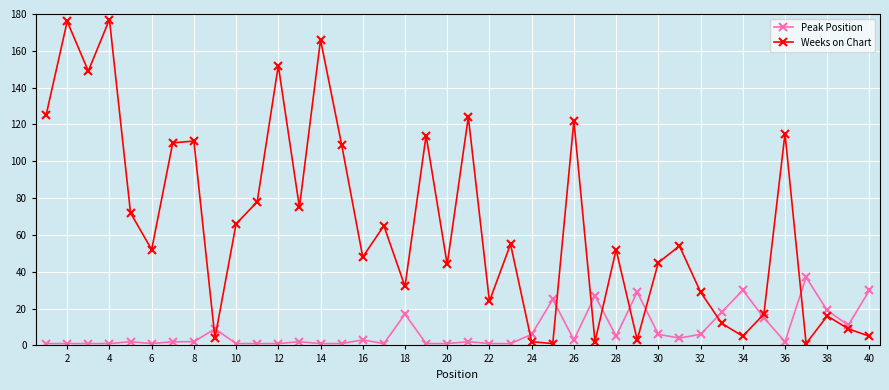

Which series has the largest range (max minus min)?

Weeks on Chart